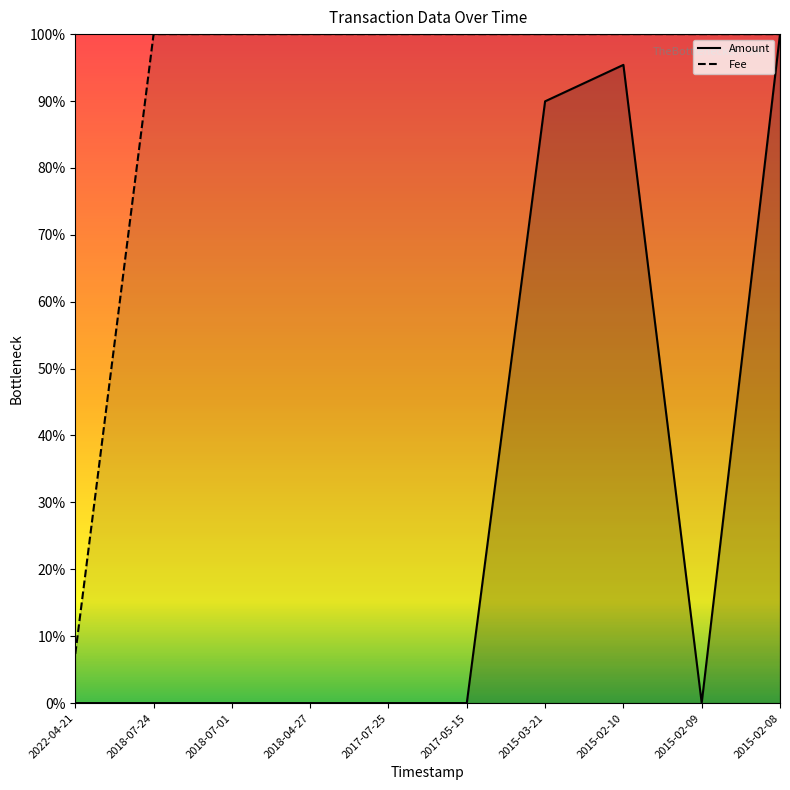

How many times do Fee and Amount cross each other?

1